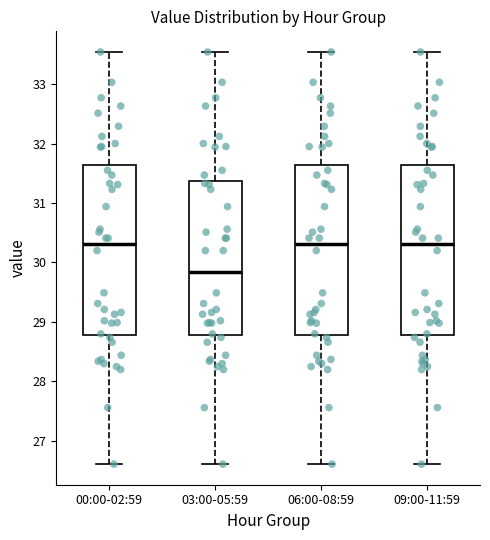

Which box's median line is the lowest?

03:00-05:59